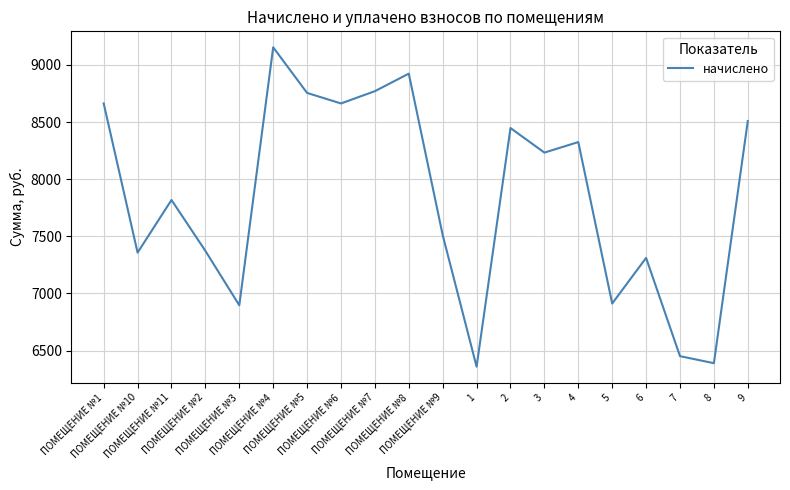

What is the maximum value shown in the chart?

9154.6